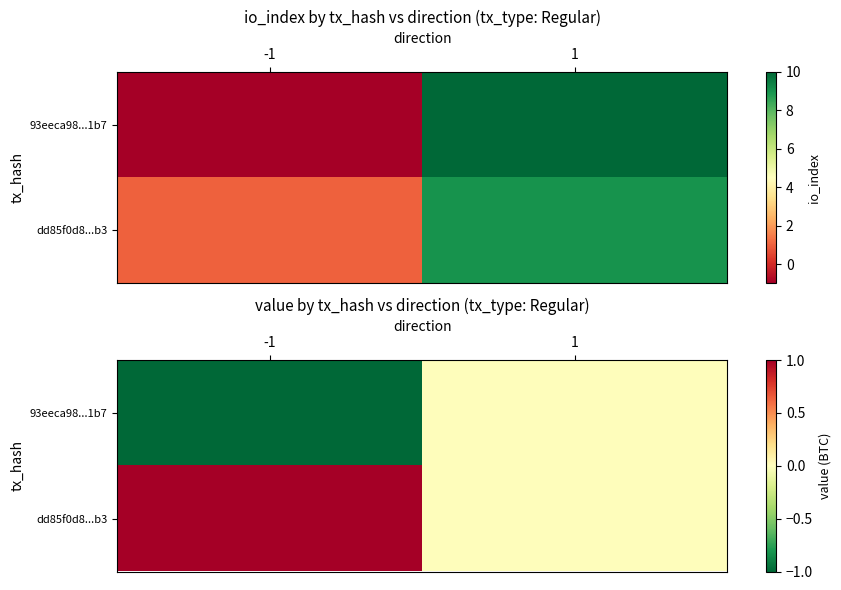

What is the difference between the dd85f0d8...b3 values at 1 and -1?

1.0